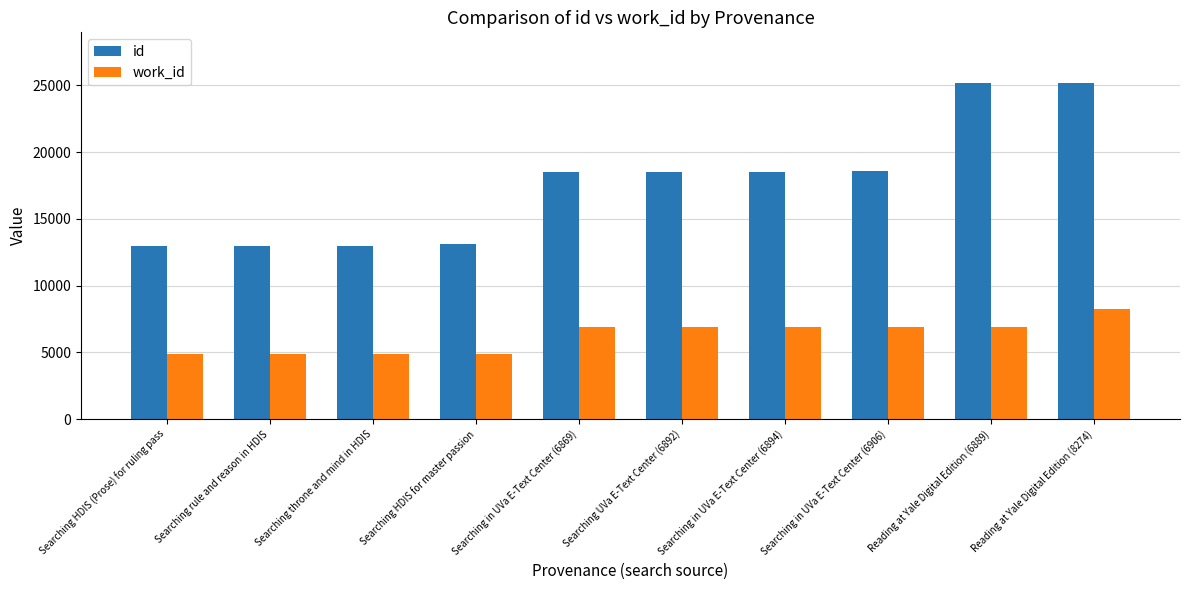

What position from the left is Searching HDIS (Prose) for ruling pass?

1